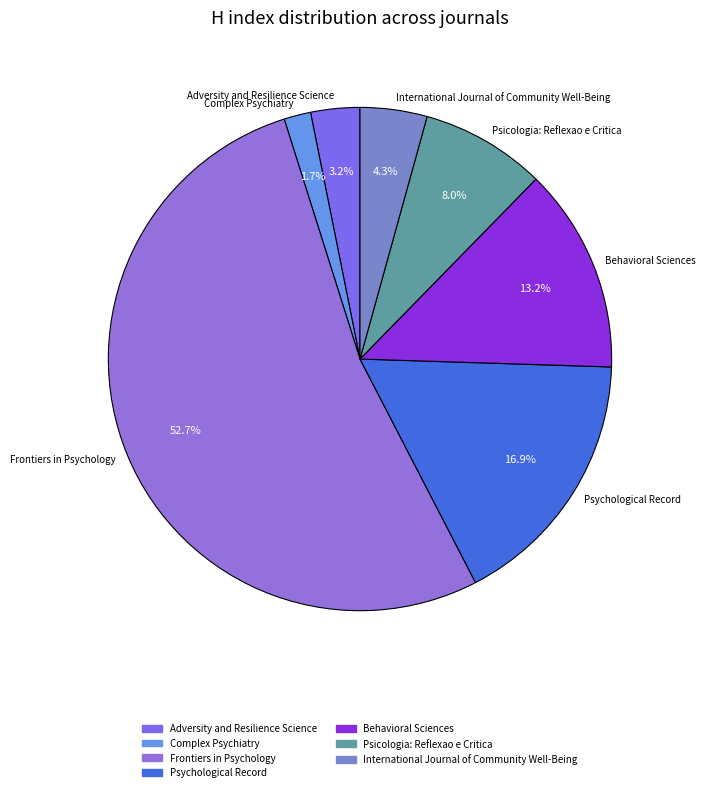

What percentage is the Adversity and Resilience Science slice, to the nearest percent?

3%